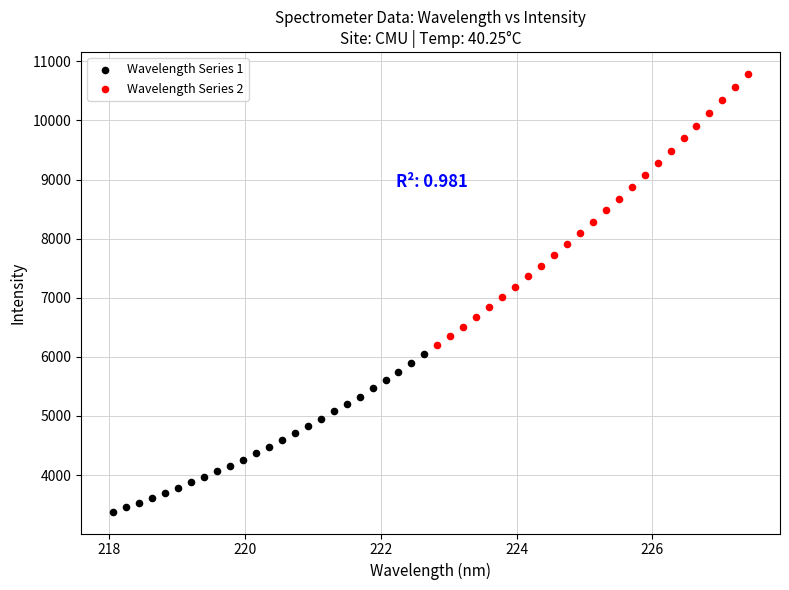

Which series reaches the minimum Y coordinate?

Wavelength Series 1